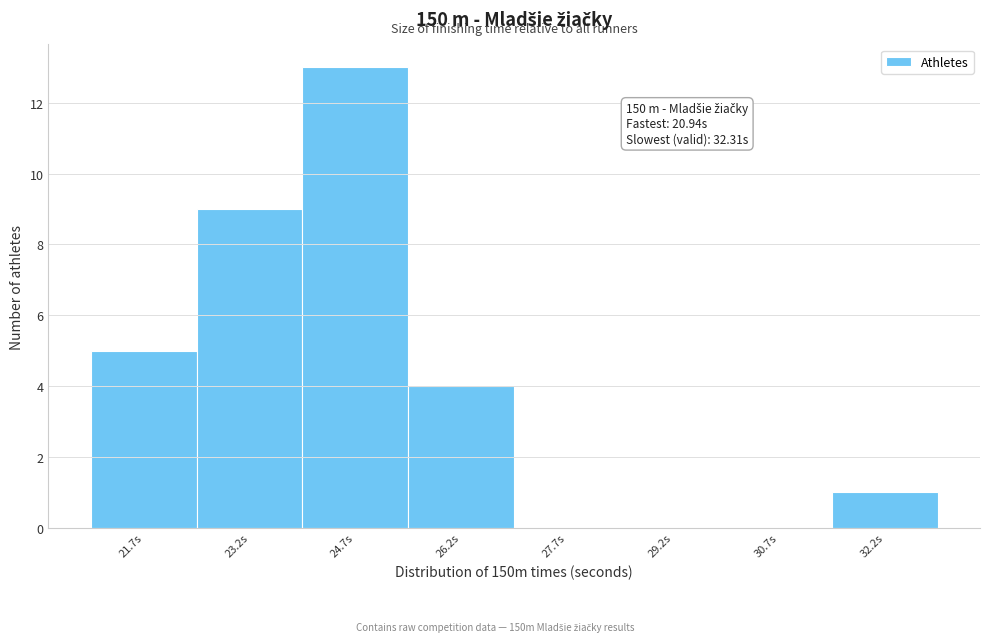

Which range on the x-axis has the tallest bar?

23.94 to 25.44